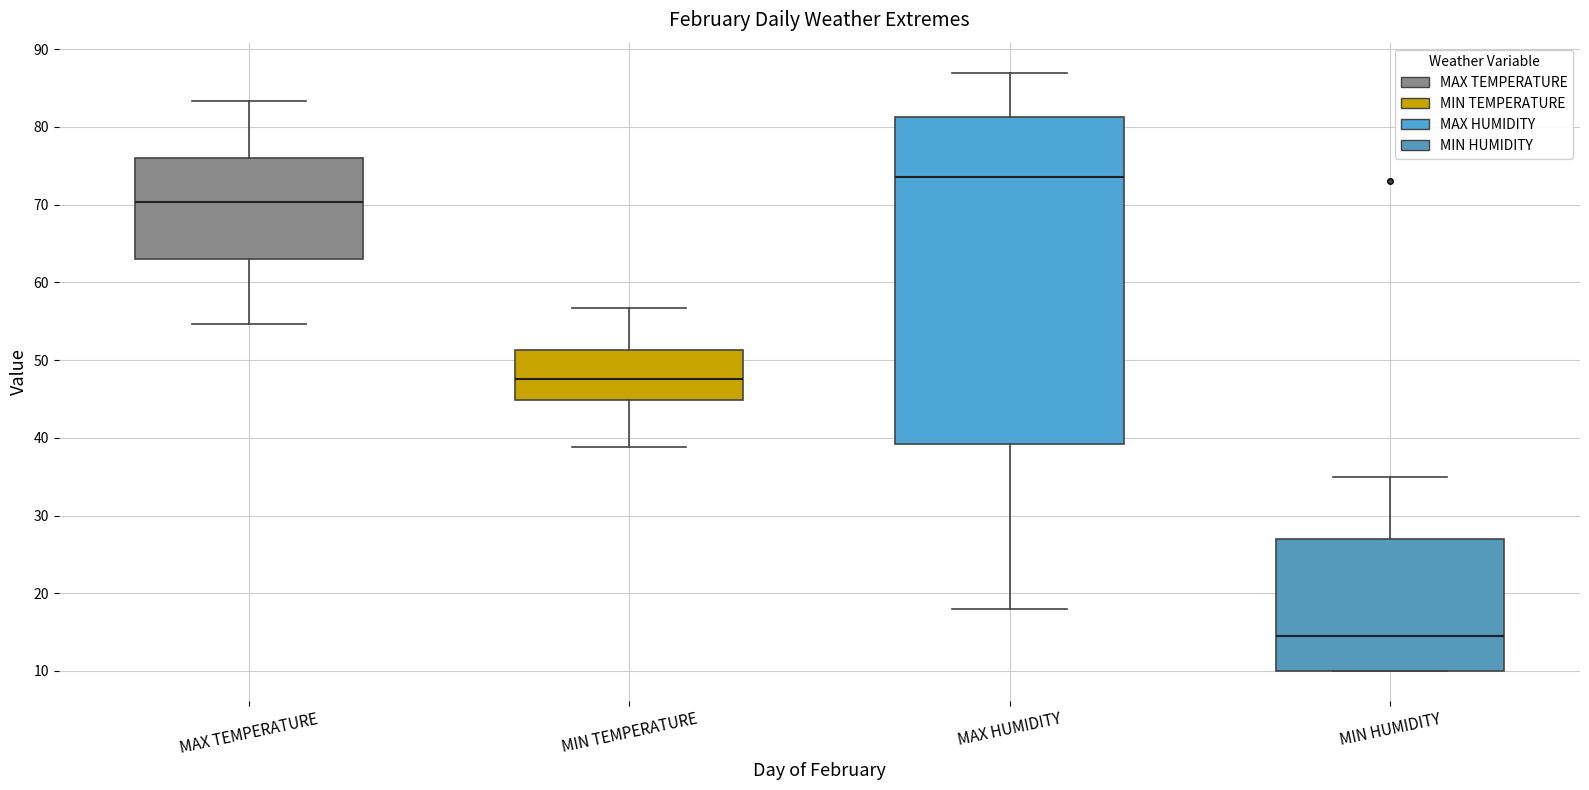

Comparing the boxes themselves (not the whiskers), which one is the tallest?

MAX HUMIDITY